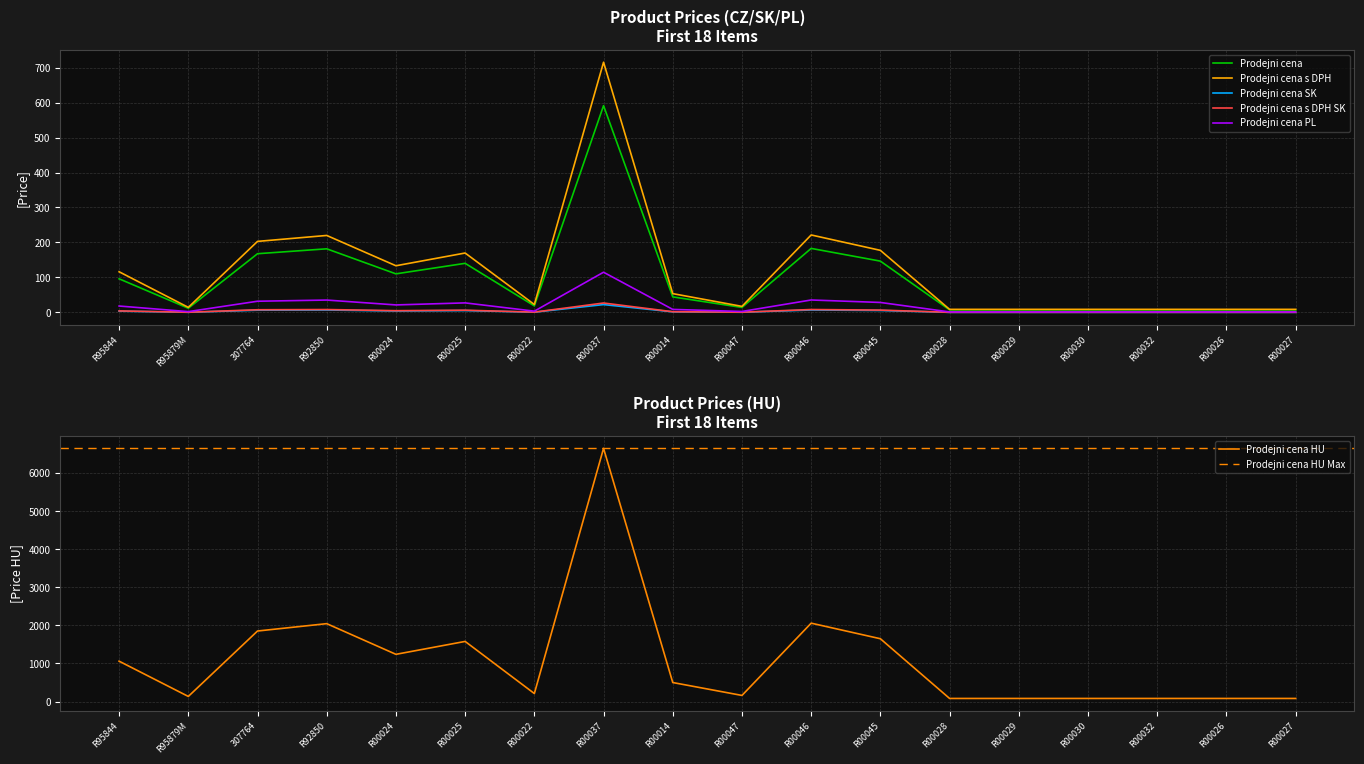

What is the value of the Prodejni cena s DPH point at the 6th from the left?

169.9